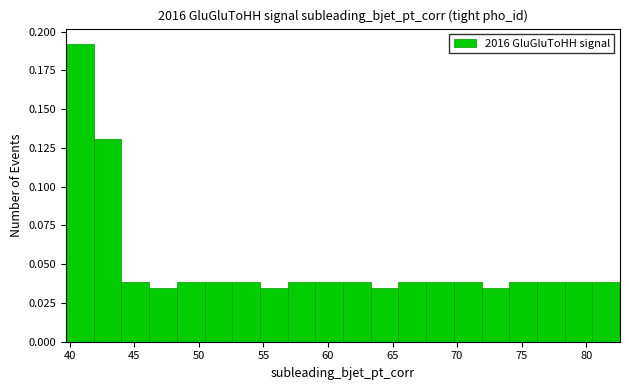

Over which range of the x-axis is the bar tallest?

39.5 to 42.0